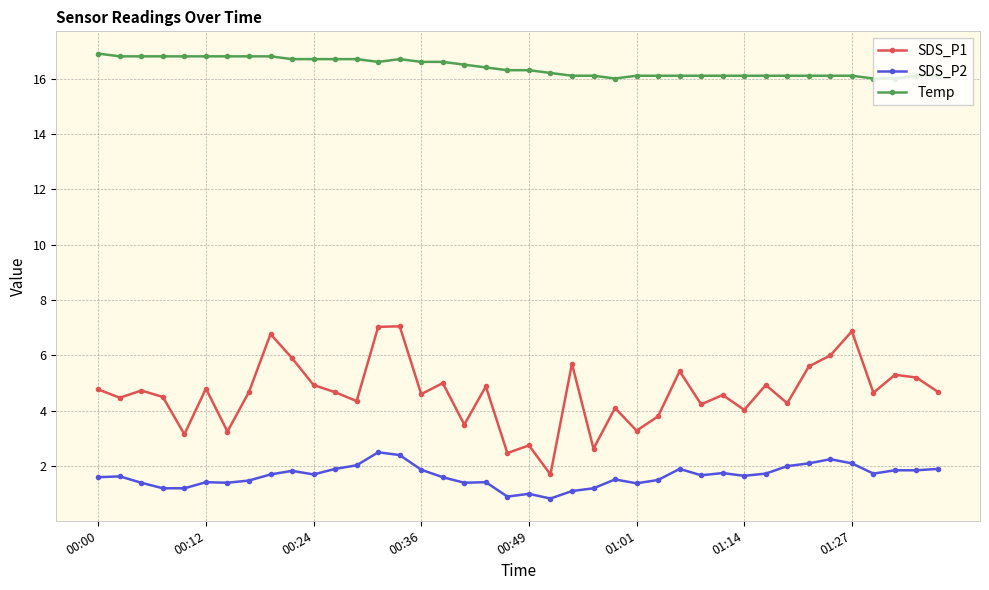

What is the value of the Temp point at the 9th from the left?

16.8